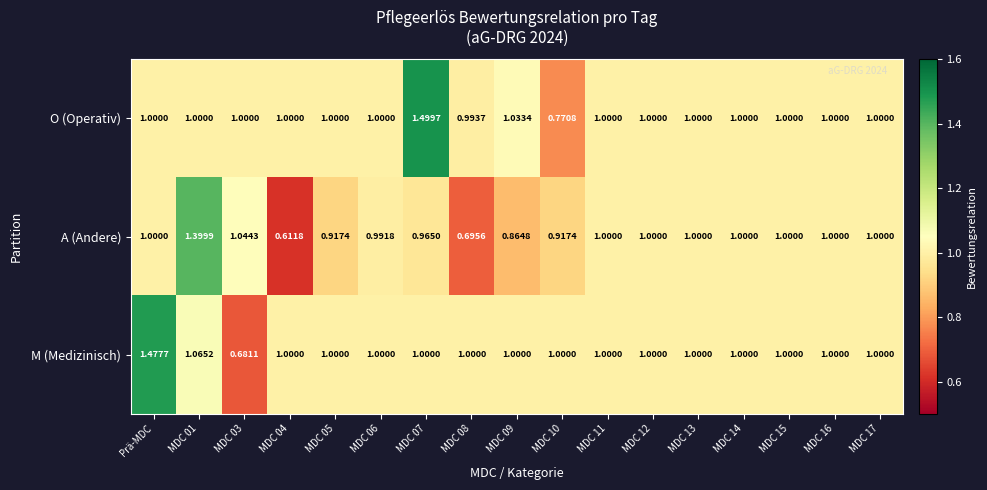

At MDC 07, list the series in order from largest to smallest.

O (Operativ), M (Medizinisch), A (Andere)